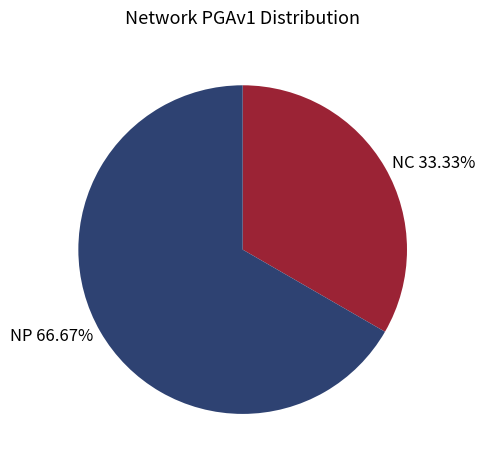

Count the number of slices in the pie.

2